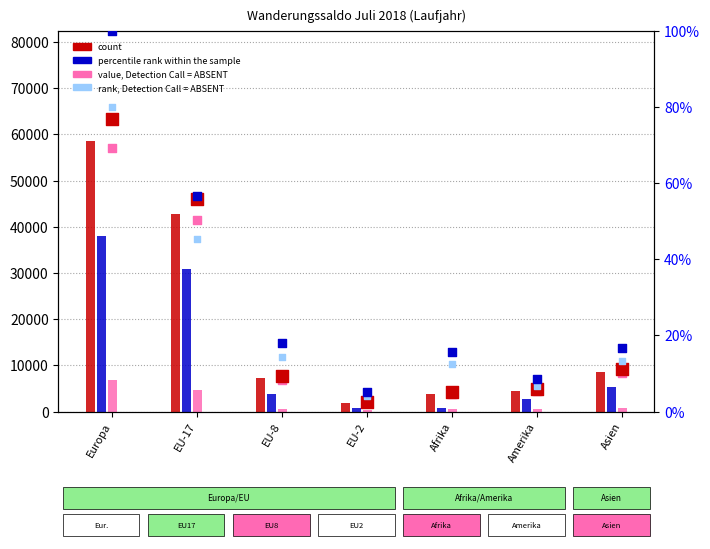

Is the value of Zunahme at EU-8 greater than the value of Wanderungssaldo at EU-17?

Yes